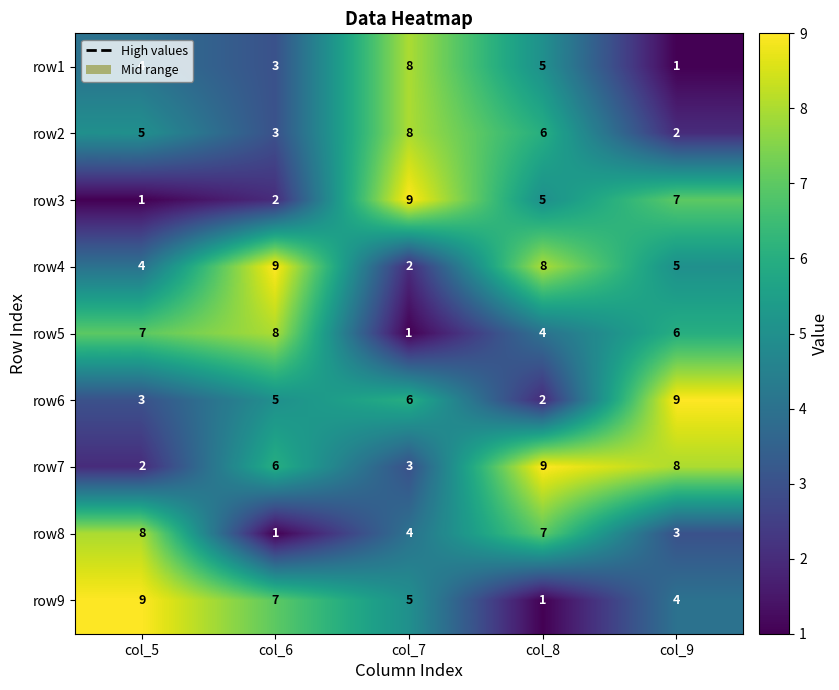

What is the difference between the highest and lowest values at col_8?

8